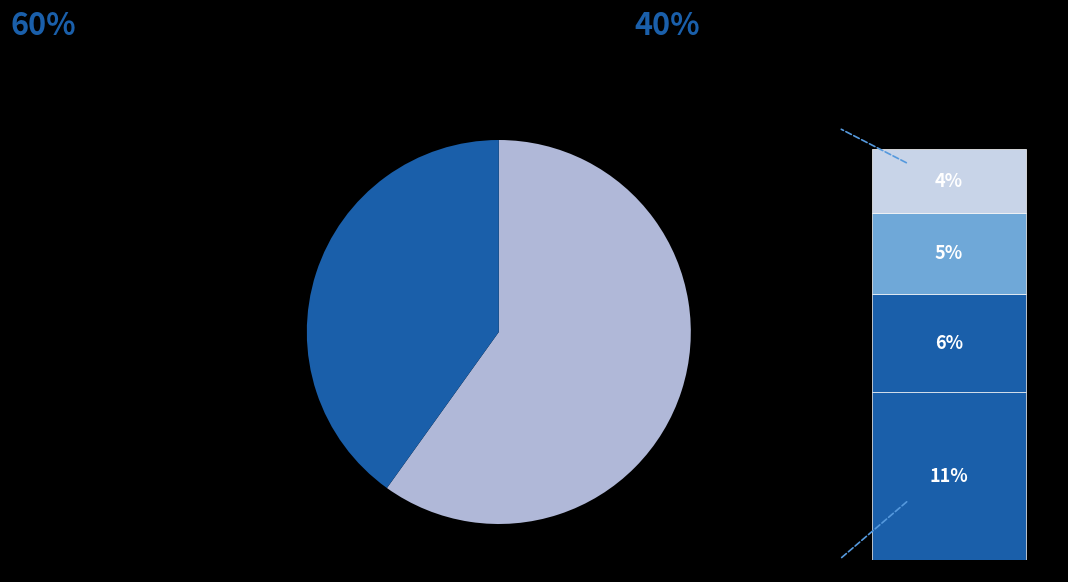

To the nearest percent, what percentage of the pie is 03?

6%